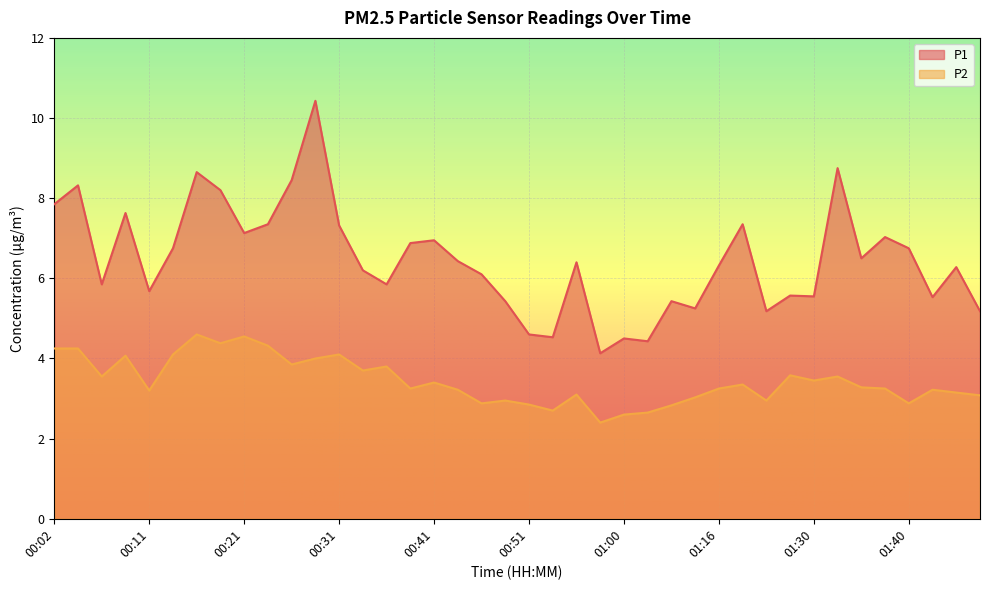

Reading left to right, list all the values displayed in this chart.

P1: 00:02=7.8	00:04=8.3	00:07=5.8	00:09=7.6	00:11=5.7	00:14=6.8	00:16=8.7	00:19=8.2	00:21=7.1	00:24=7.3	00:26=8.4	00:29=10.4	00:31=7.3	00:33=6.2	00:36=5.8	00:38=6.9	00:41=7.0	00:43=6.4	00:46=6.1	00:48=5.4	00:51=4.6	00:53=4.5	00:55=6.4	00:58=4.1	01:00=4.5	01:03=4.4	01:05=5.4	01:11=5.2	01:16=6.3	01:18=7.3	01:21=5.2	01:24=5.6	01:30=5.5	01:32=8.8	01:35=6.5	01:37=7.0	01:40=6.8	01:43=5.5	01:45=6.3	01:48=5.2
P2: 00:02=4.2	00:04=4.2	00:07=3.5	00:09=4.1	00:11=3.2	00:14=4.1	00:16=4.6	00:19=4.4	00:21=4.5	00:24=4.3	00:26=3.9	00:29=4.0	00:31=4.1	00:33=3.7	00:36=3.8	00:38=3.2	00:41=3.4	00:43=3.2	00:46=2.9	00:48=3.0	00:51=2.9	00:53=2.7	00:55=3.1	00:58=2.4	01:00=2.6	01:03=2.6	01:05=2.8	01:11=3.0	01:16=3.2	01:18=3.4	01:21=3.0	01:24=3.6	01:30=3.5	01:32=3.5	01:35=3.3	01:37=3.2	01:40=2.9	01:43=3.2	01:45=3.1	01:48=3.1